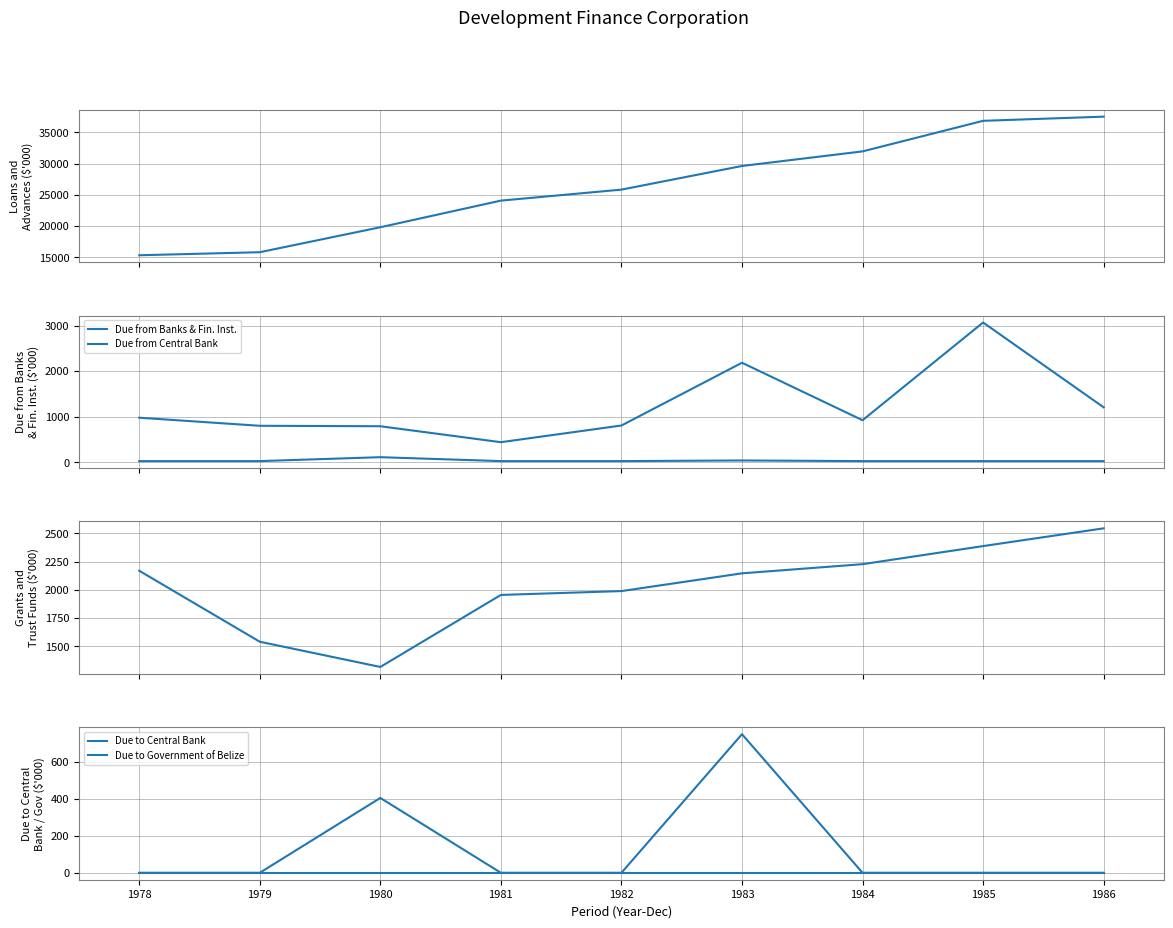

True or false: Grants and Trust Funds and Due to Government of Belize intersect in this chart.

False